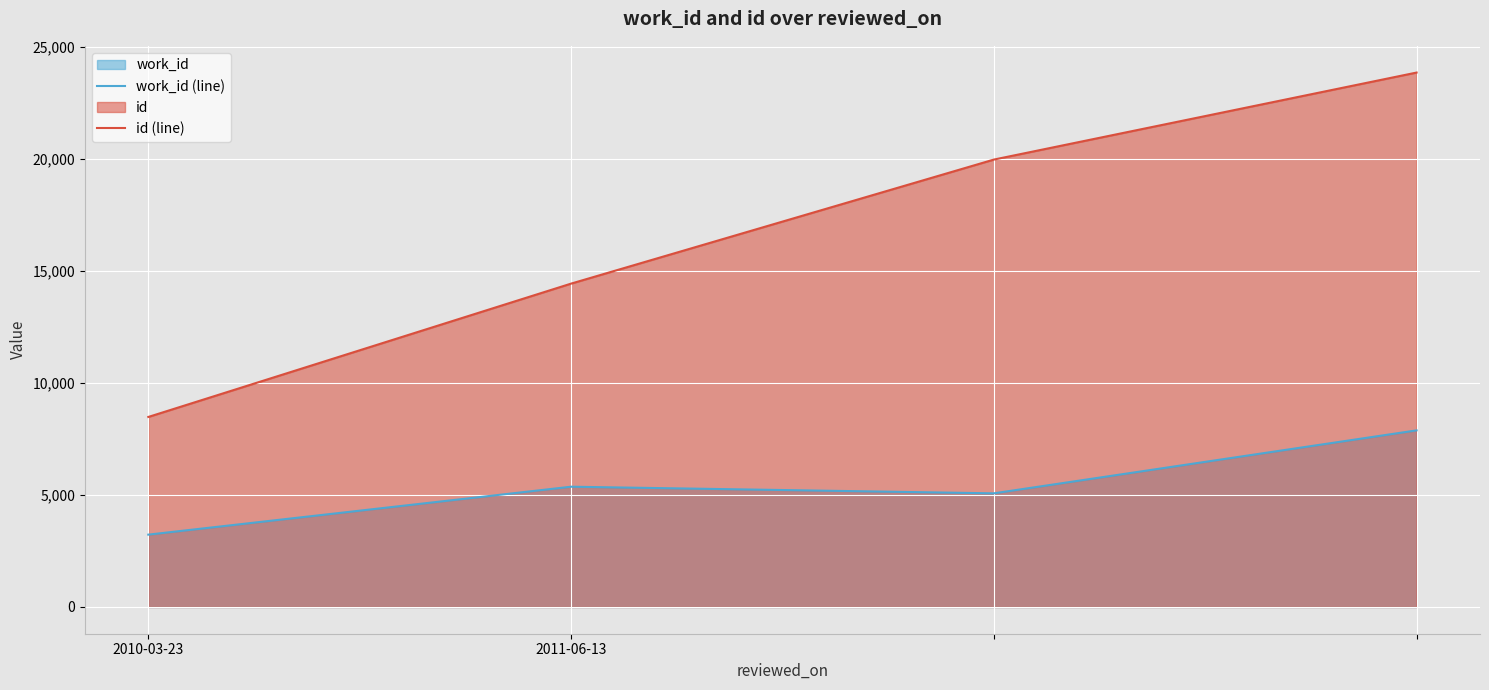

What is the total value across all series at 2?

25028